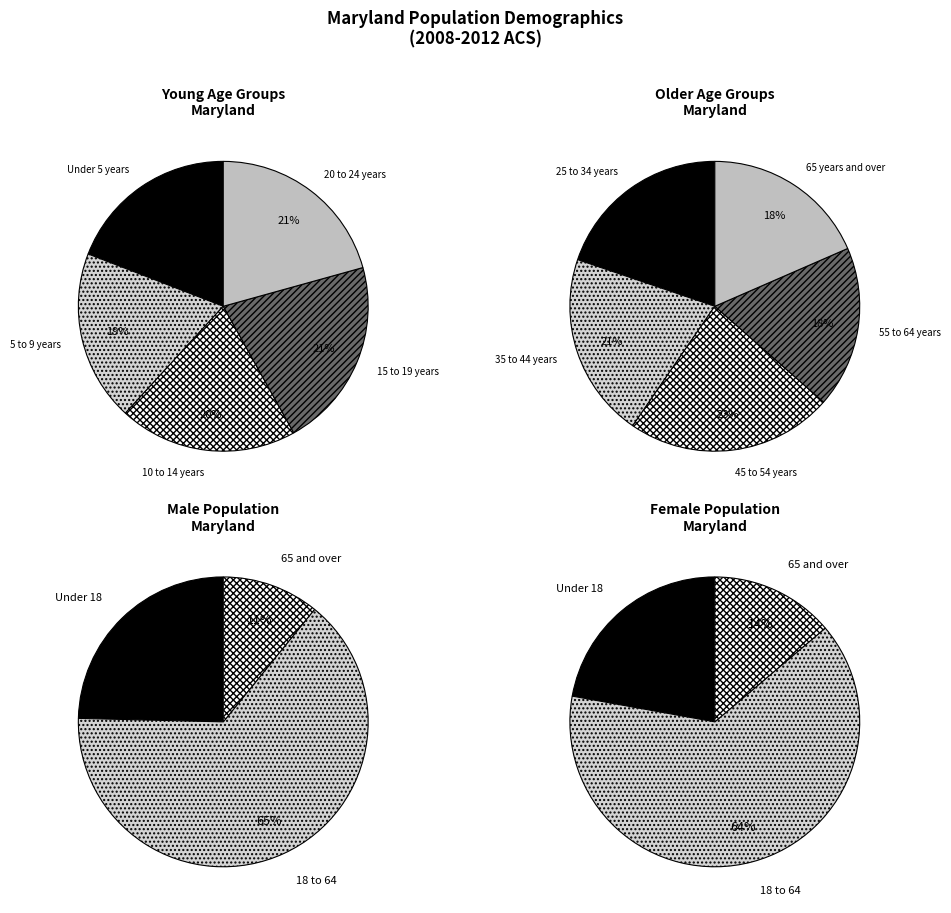

Is there any slice that represents more than half of the pie?

No